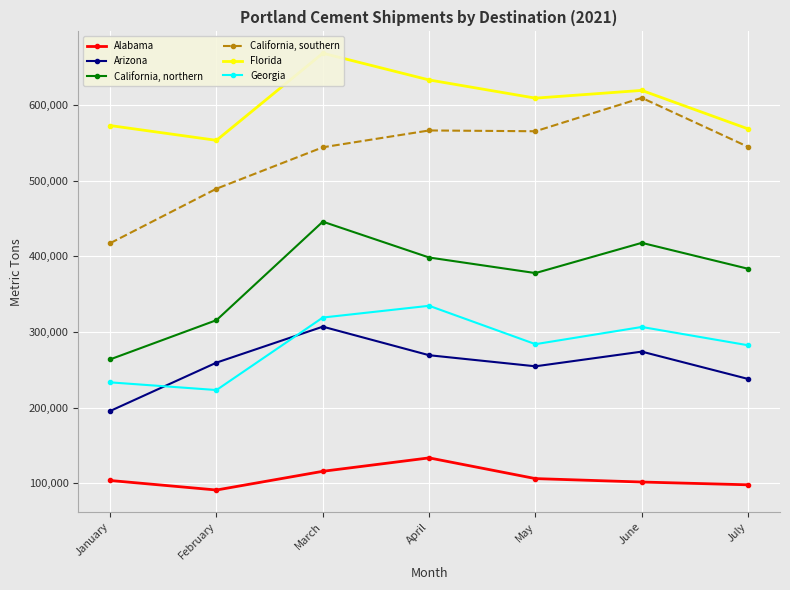

What is the total value across all series at May?

2197445